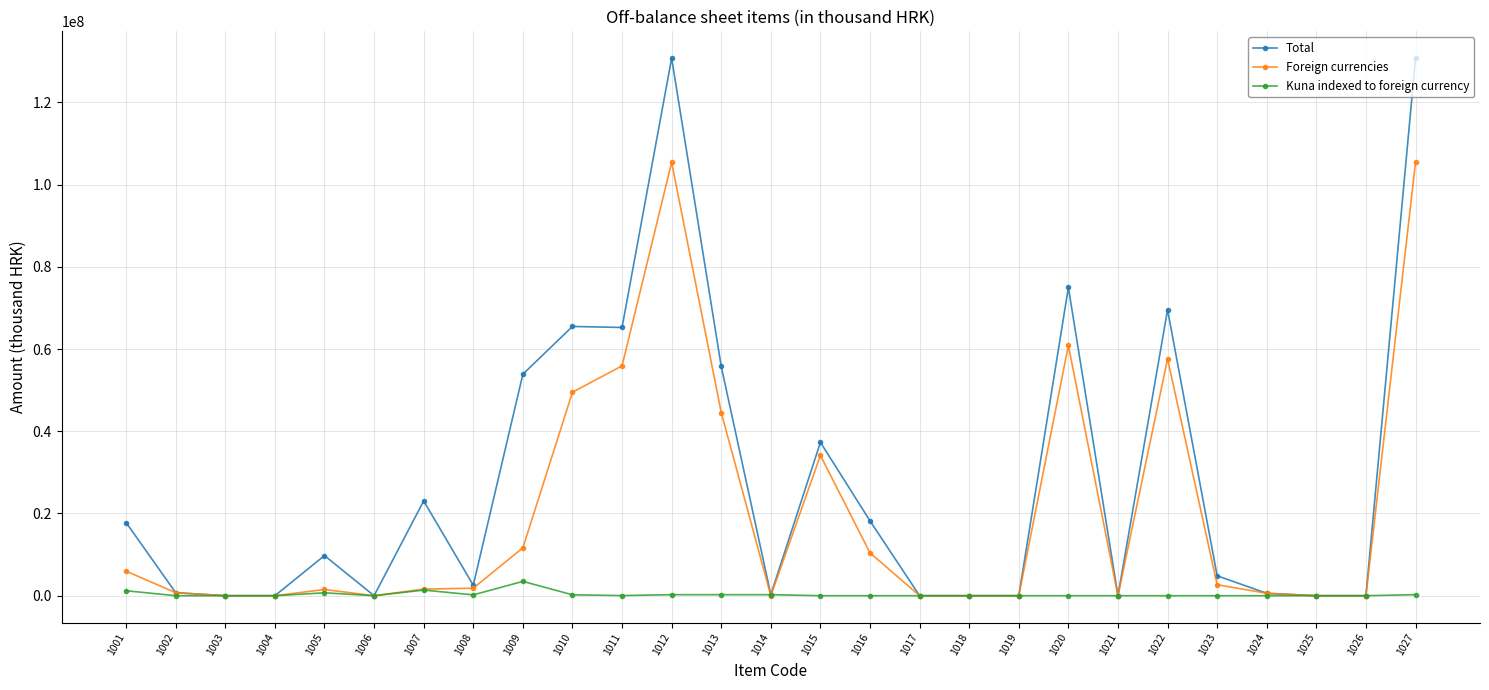

List the series in order of their peak value, lowest first.

Kuna indexed to foreign currency, Foreign currencies, Total